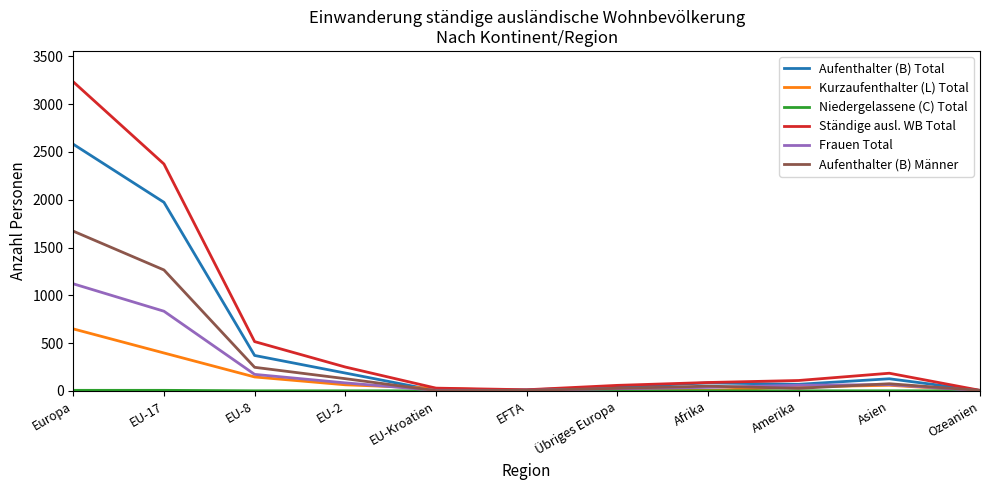

Which series changed the most between EU-17 and EU-8?

Ständige ausl. WB Total